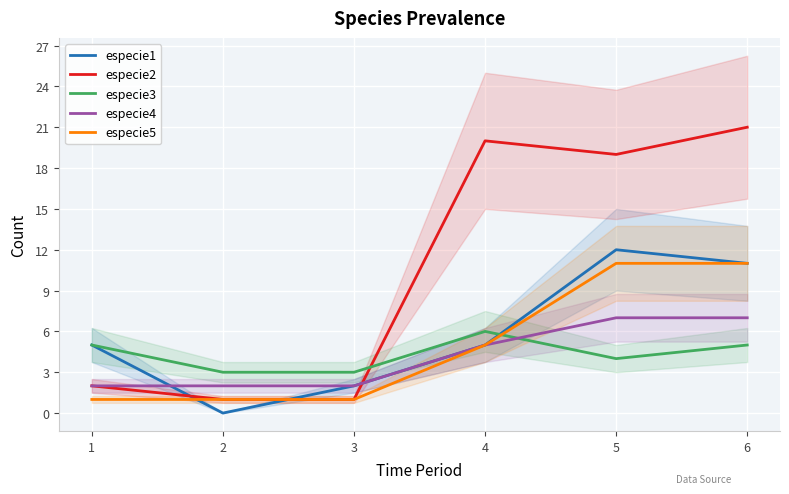

At 1, list the series in order from smallest to largest.

especie5, especie2, especie4, especie1, especie3